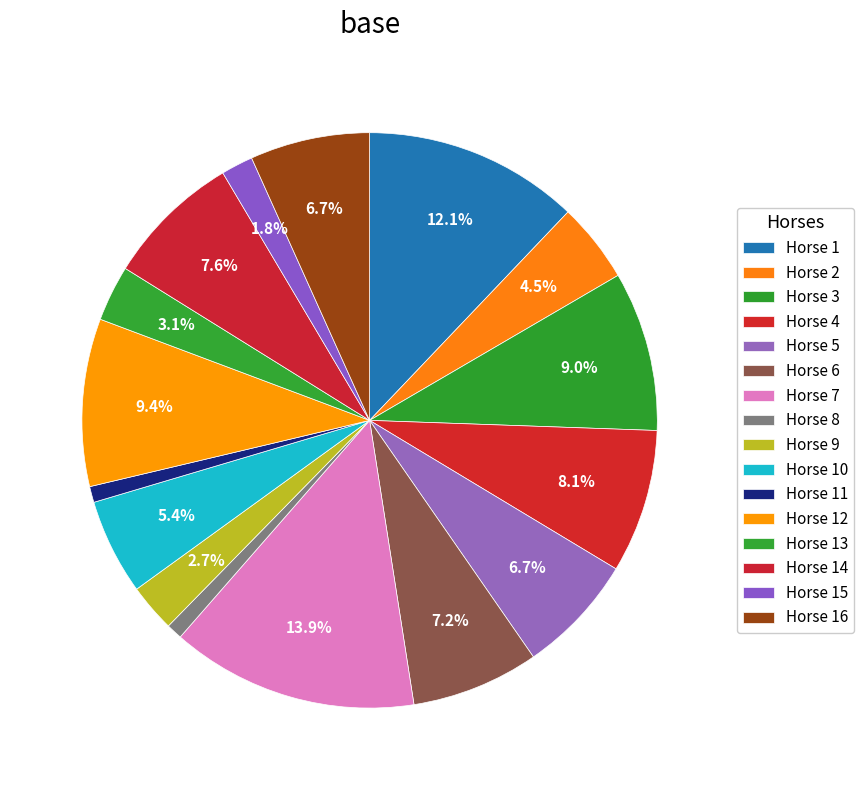

How many slices are in this pie chart?

16